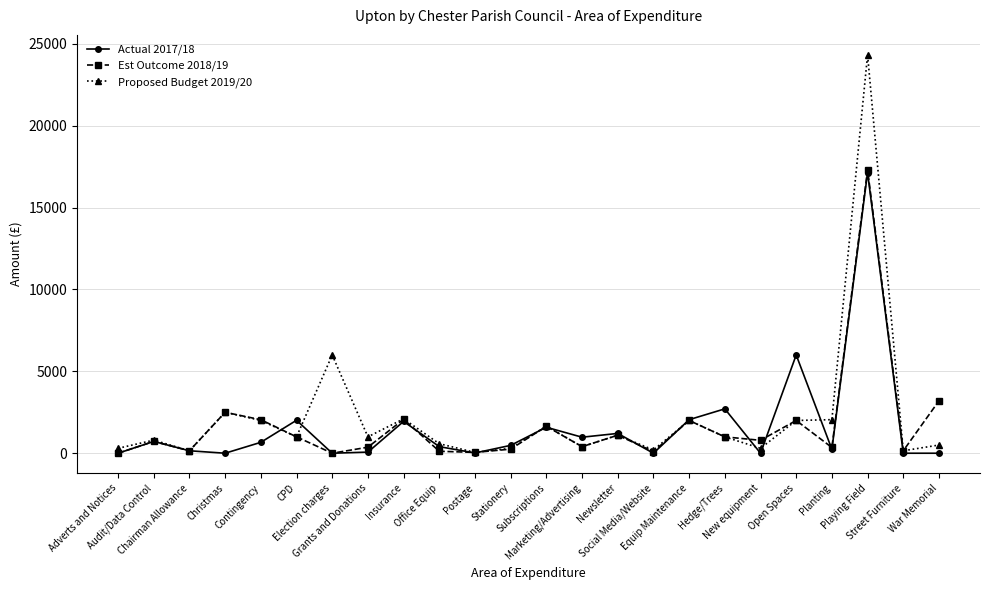

The value of Actual 2017/18 at War Memorial is 0. True or false?

True